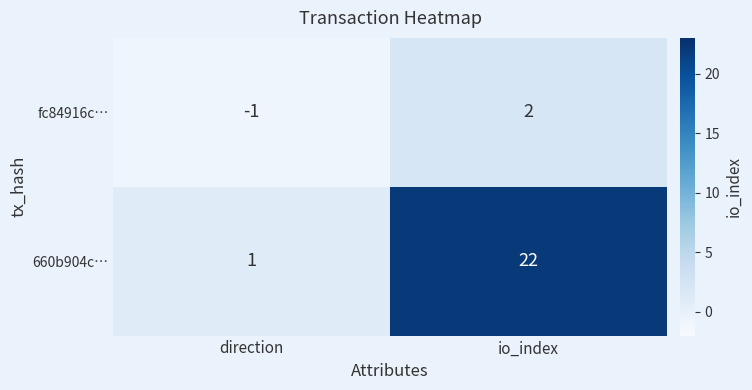

At which category is the sum across all series the highest?

io_index